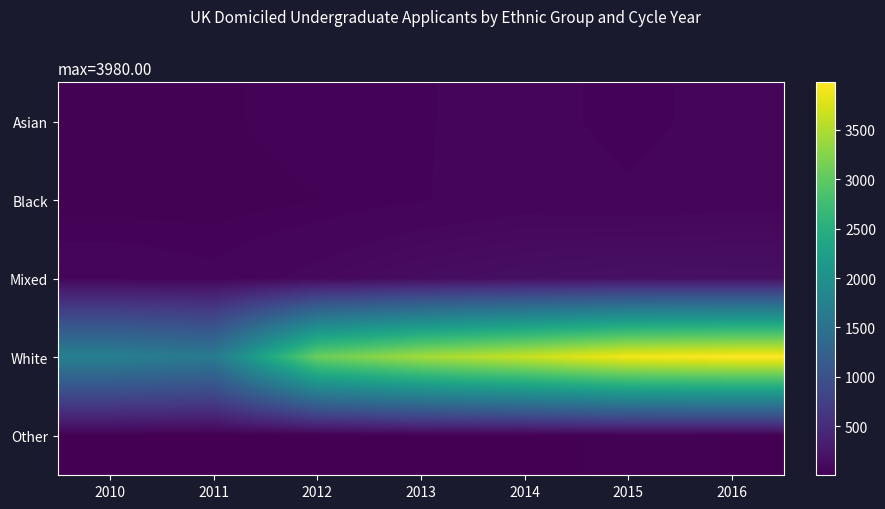

Between 2015 and 2016, which series saw the biggest shift?

White